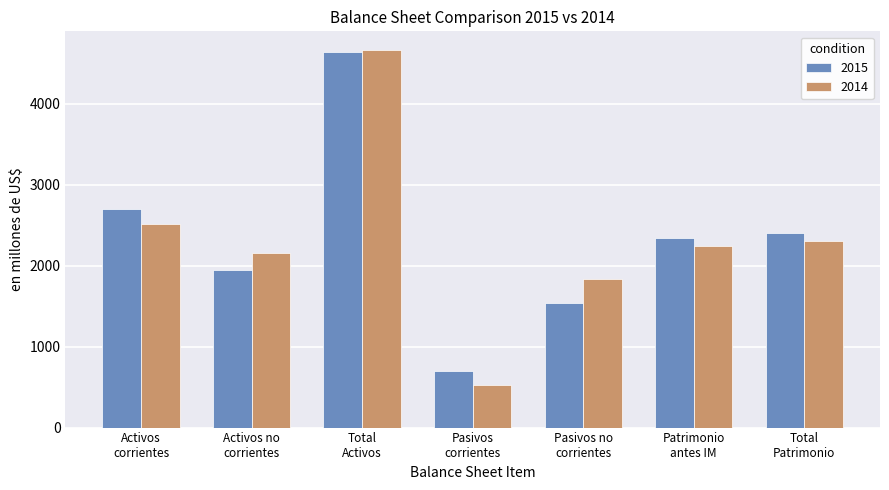

Reading left to right, what are all the values shown in this chart?

2015: 2696.8	1946.9	4643.8	702.9	1540.5	2339.8	2400.4
2014: 2511.8	2151.8	4663.7	523.7	1840.3	2239.8	2299.7